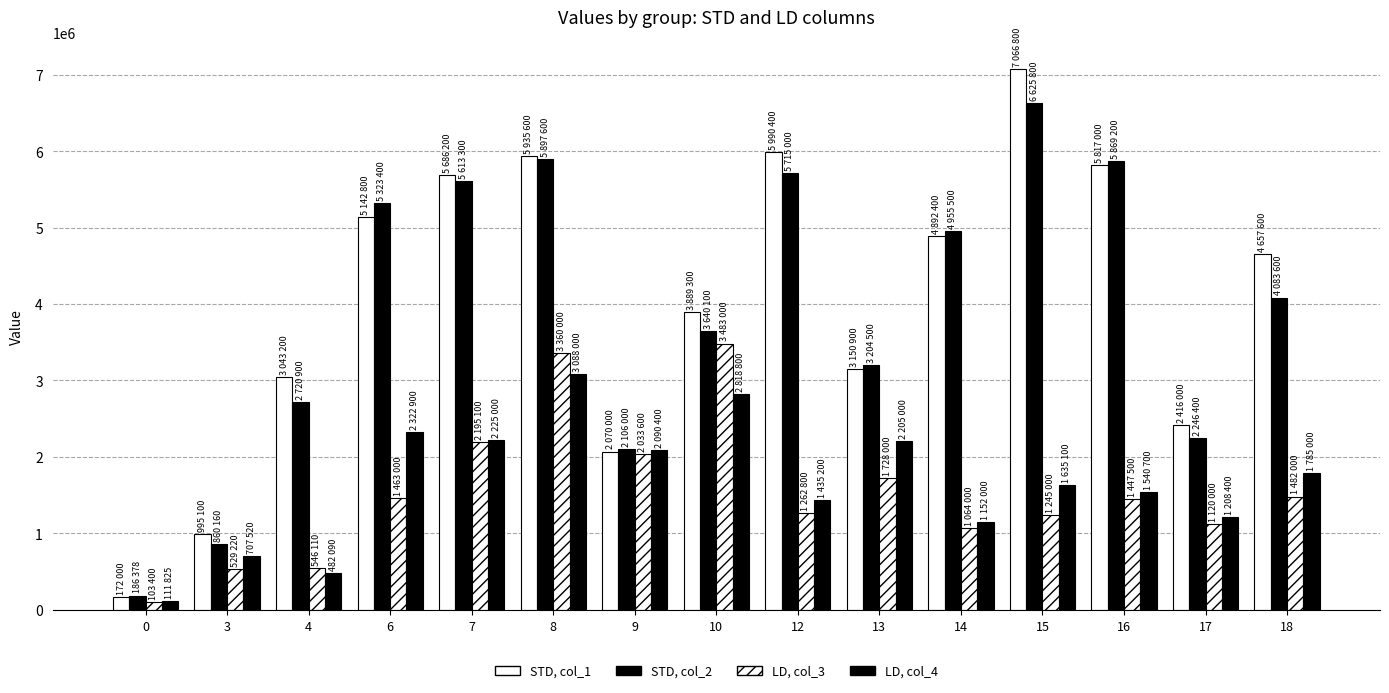

List the labels in order of STD, col_2 value, smallest first.

0, 3, 9, 17, 4, 13, 10, 18, 14, 6, 7, 12, 16, 8, 15